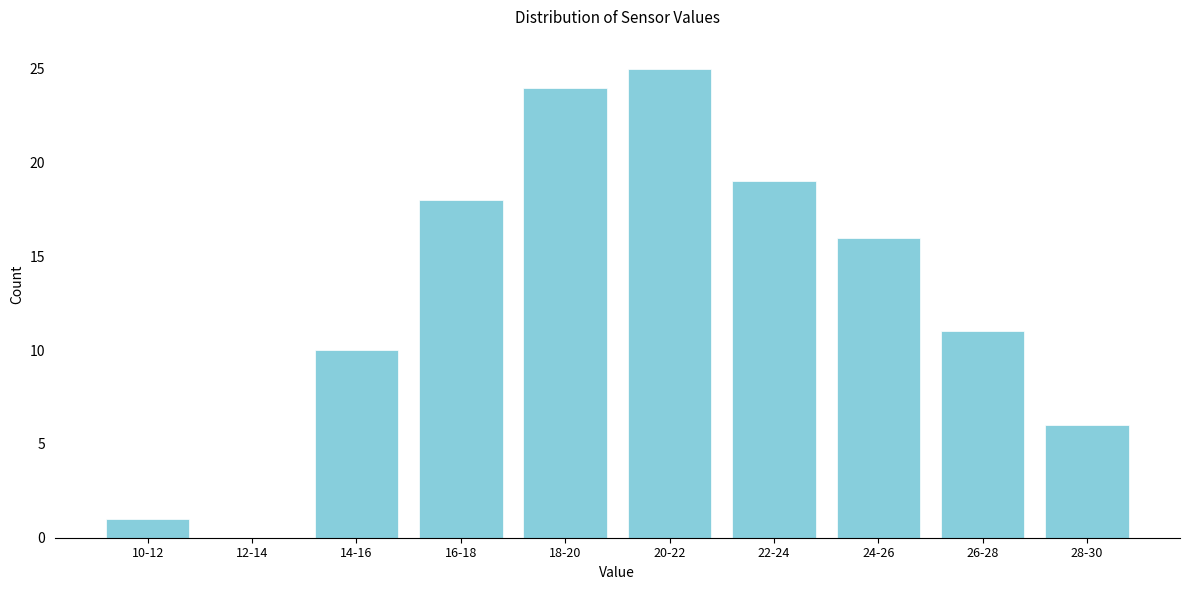

At which label is the value closest to 12?

26-28